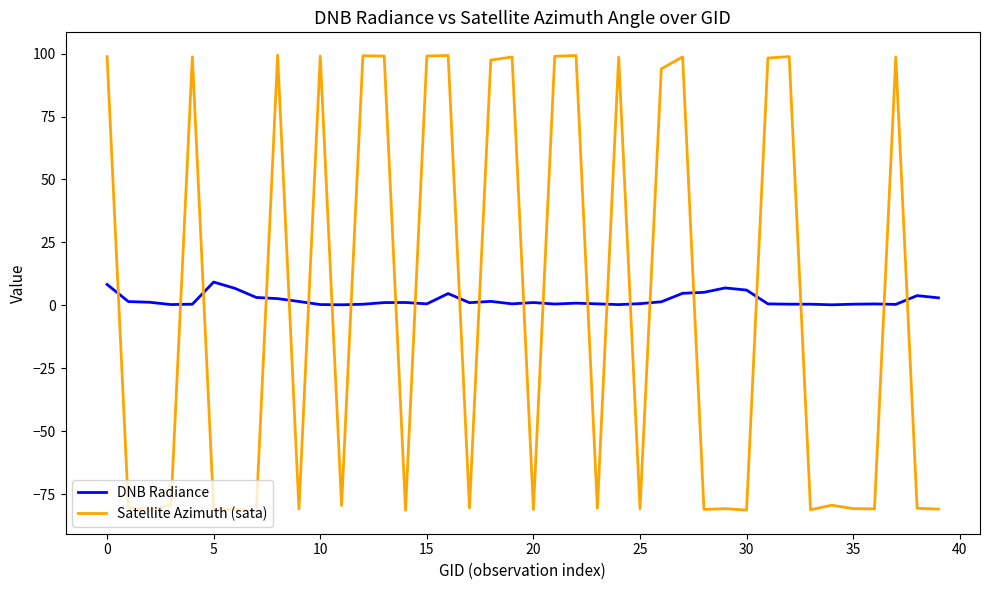

Which series has the widest spread of values?

Satellite Azimuth (sata)